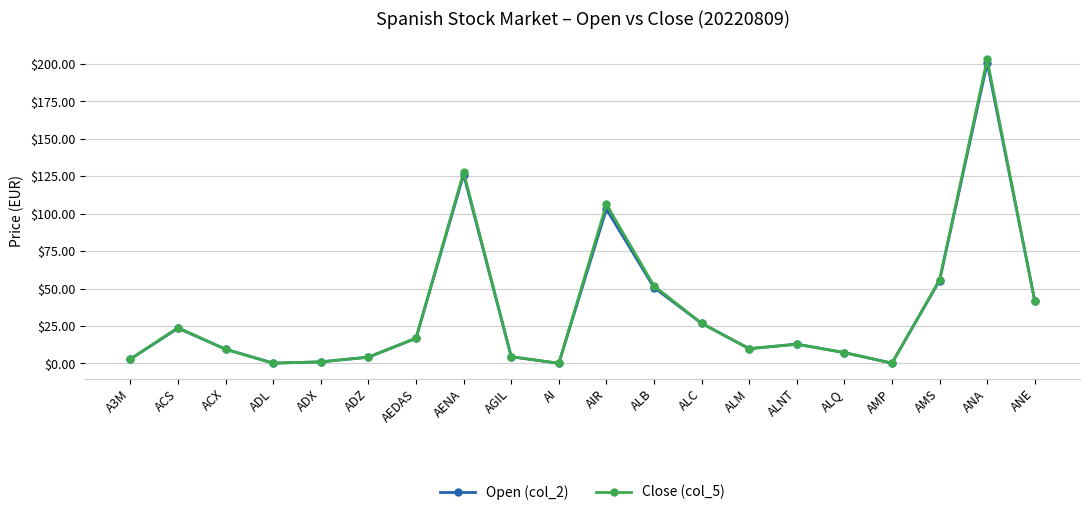

What is the difference between the second highest and minimum values in the Open (col_2) series?

126.1